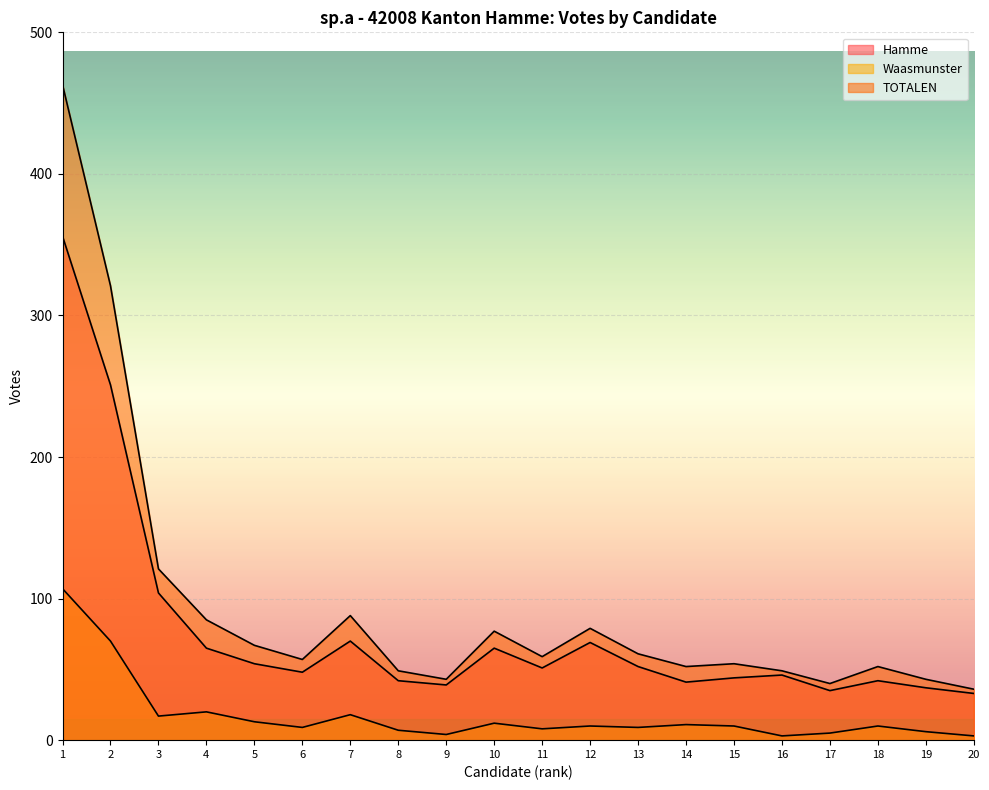

Reading right to left, what are all the values shown in this chart?

Hamme: 33	37	42	35	46	44	41	52	69	51	65	39	42	70	48	54	65	104	251	356
Waasmunster: 3	6	10	5	3	10	11	9	10	8	12	4	7	18	9	13	20	17	70	107
TOTALEN: 36	43	52	40	49	54	52	61	79	59	77	43	49	88	57	67	85	121	321	463